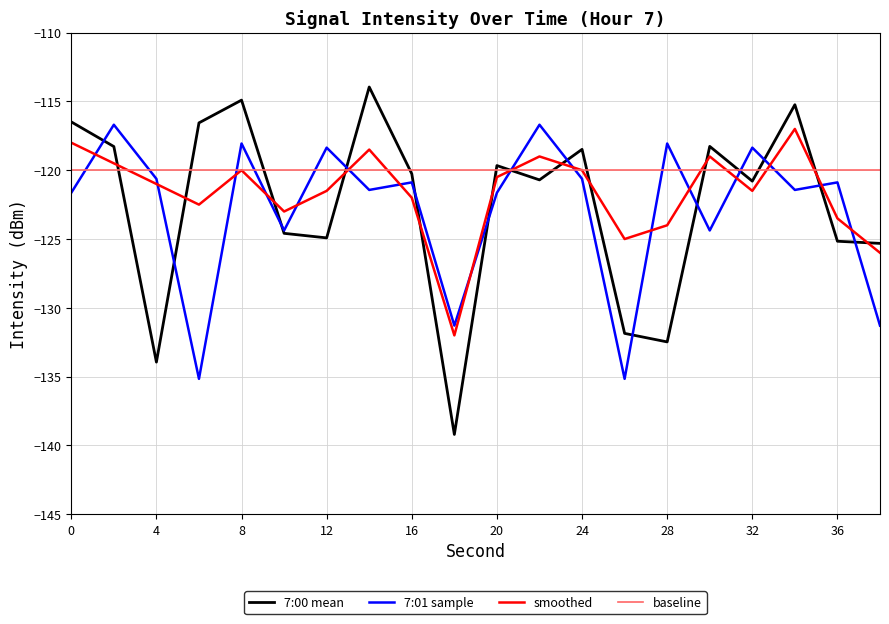

After their last crossing, which series has the higher values: 7:01 sample or smoothed?

smoothed